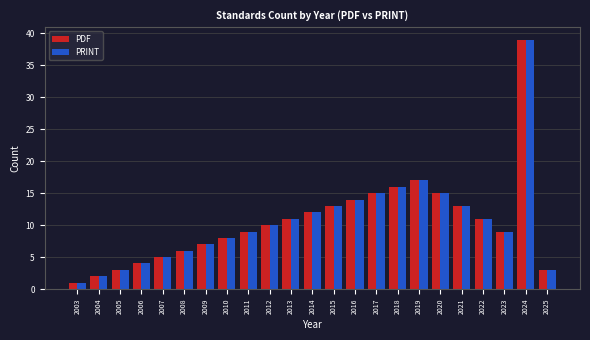

What is the difference between the second highest and second lowest values in the PRINT series?

15